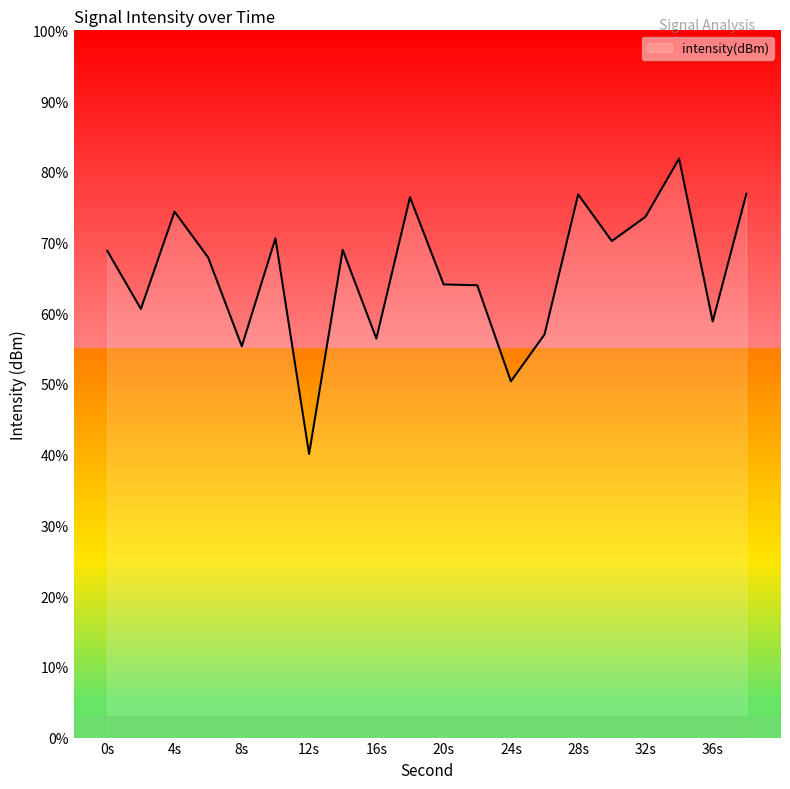

What is the smallest value displayed?

40.1